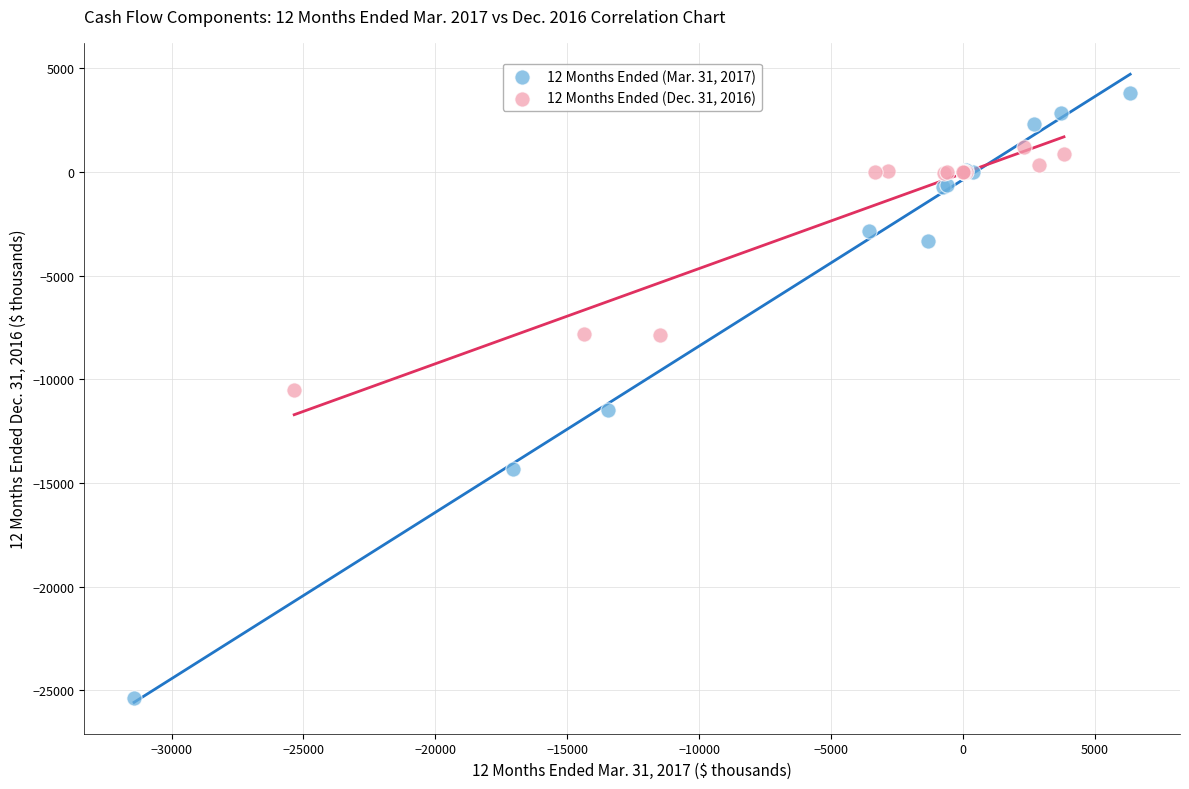

What are all the series names shown in the legend?

12 Months Ended (Mar. 31, 2017), 12 Months Ended (Dec. 31, 2016)